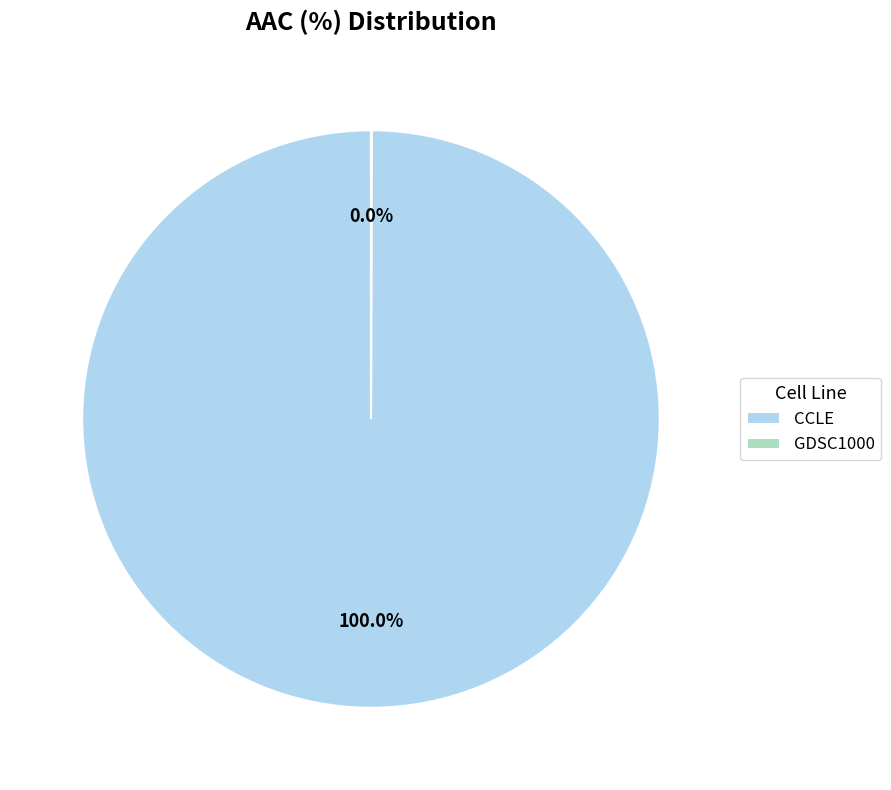

Is CCLE the majority of the pie?

Yes